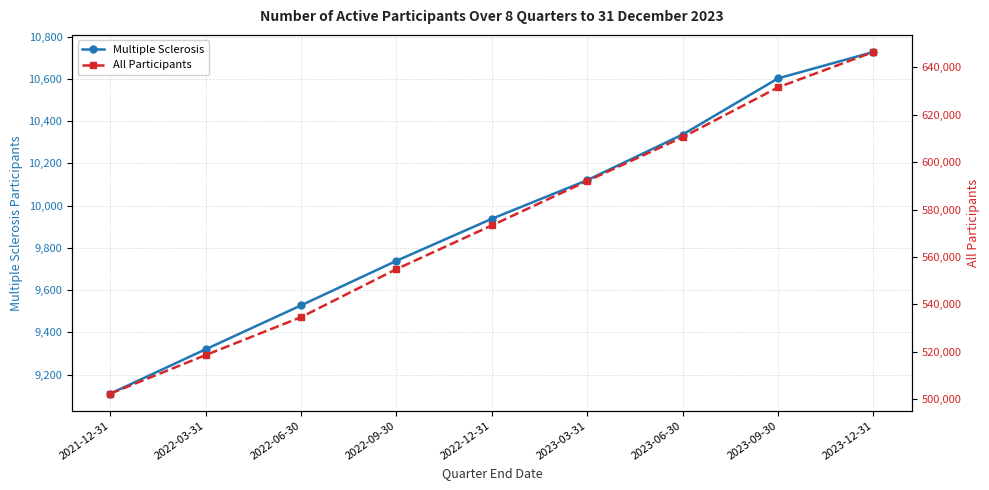

Is this an area chart (filled region under the line)?

No